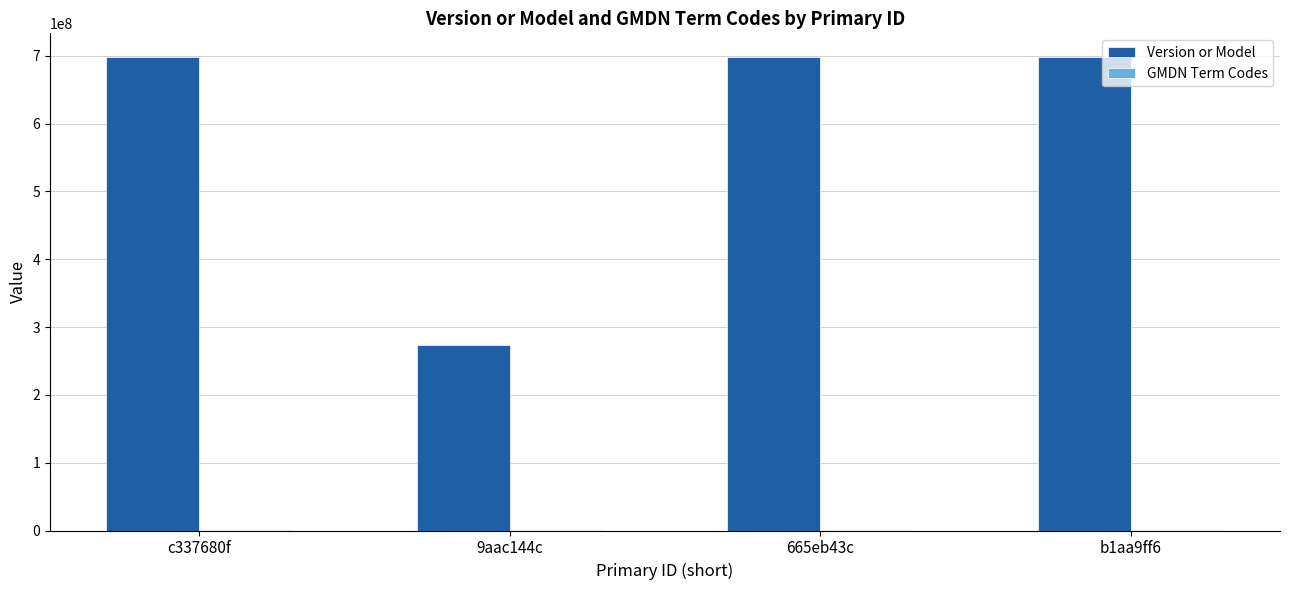

The value of Version or Model at 9aac144c is 273310200. True or false?

True